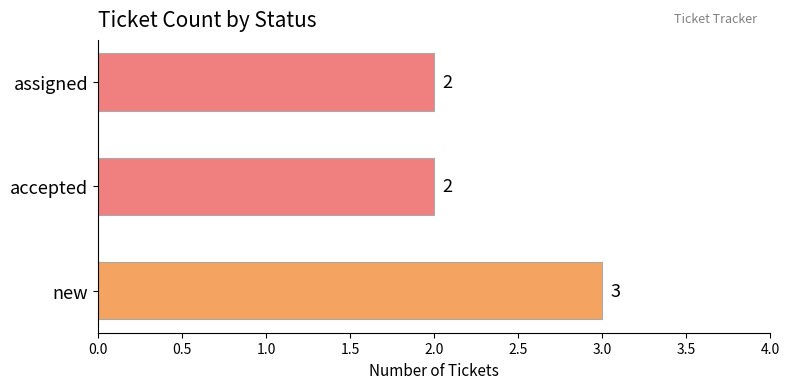

Count the values in the range 2 to 3.

3